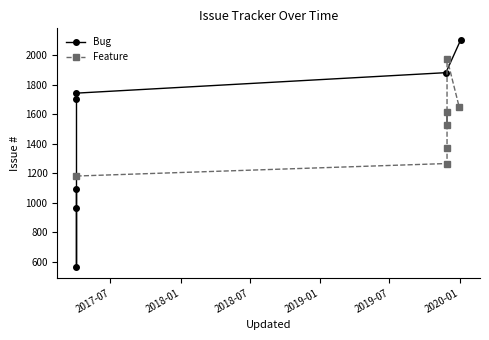

What is the total value across all series at 2017-07?

2272